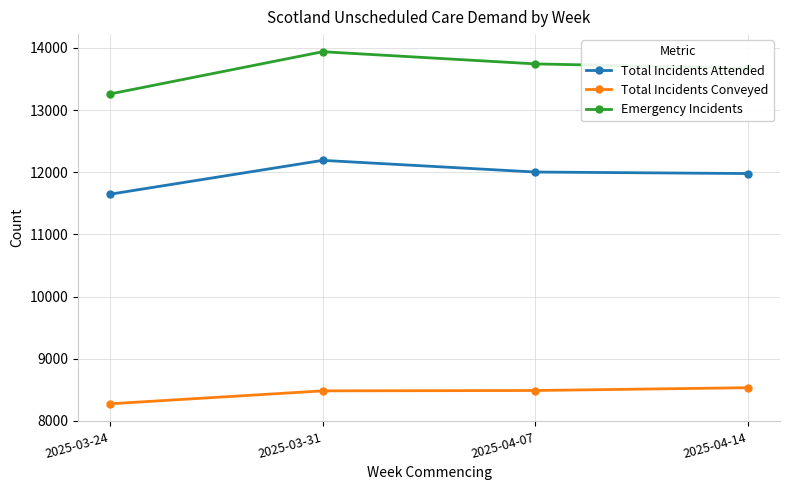

At how many categories does at least one series exceed 11685?

4